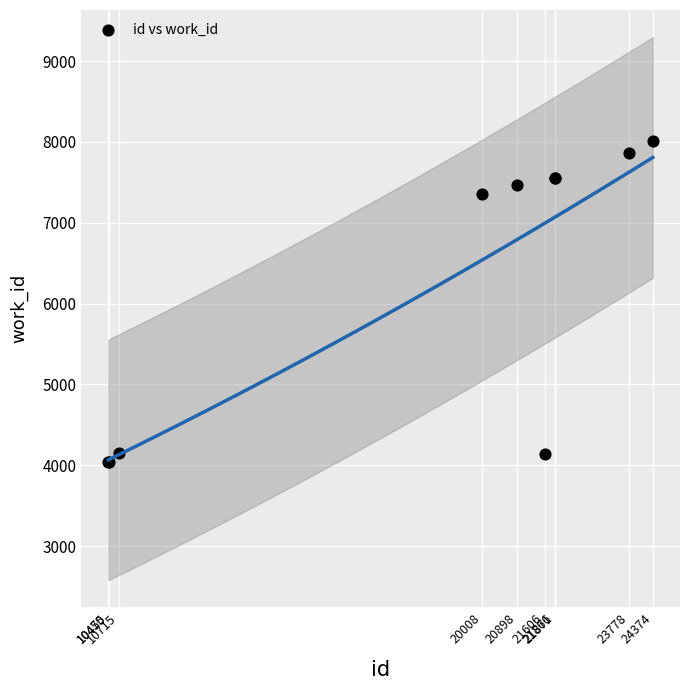

What Y value in the scatter plot is closest to 6025?

7354